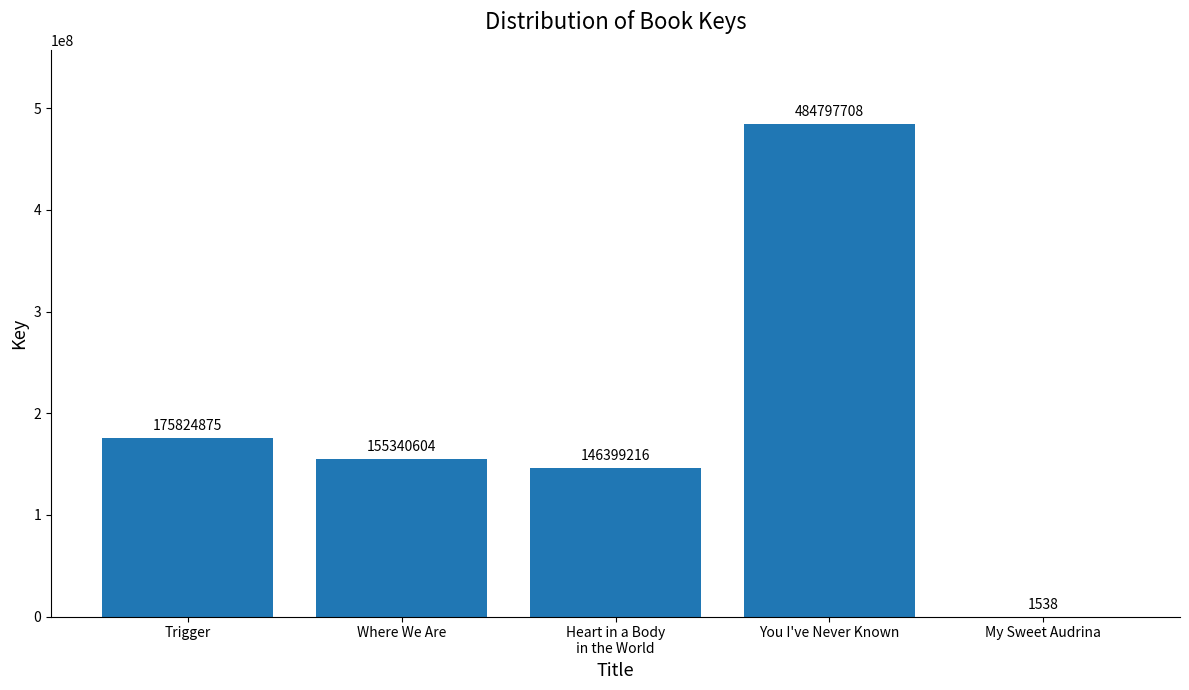

What is the sum of all values?

962363941